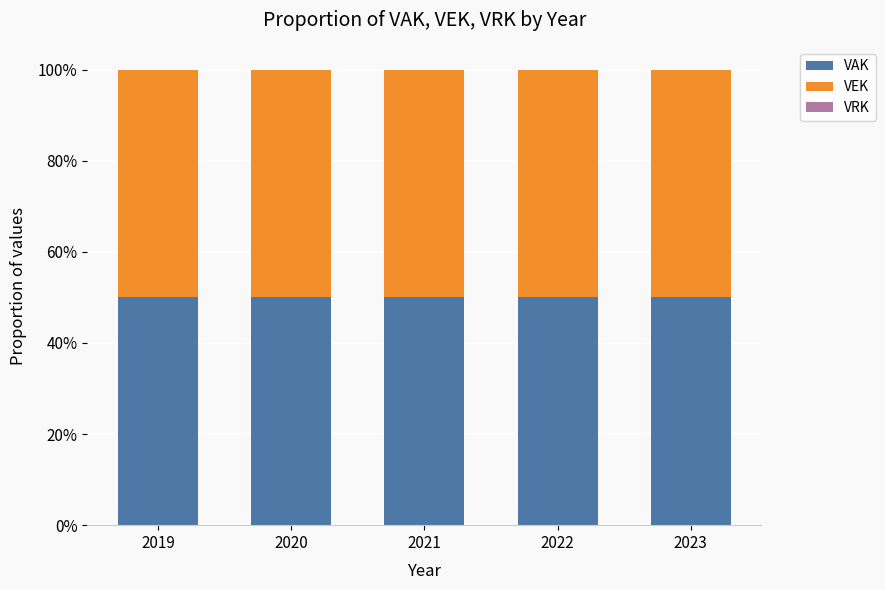

Which series has the largest total across all categories?

VAK